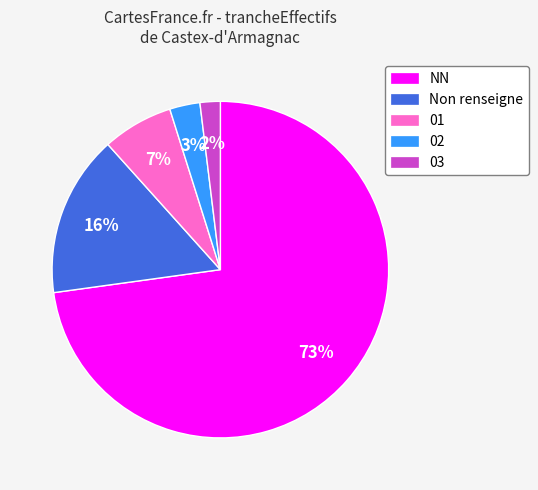

To the nearest percent, what is the average slice percentage?

20%